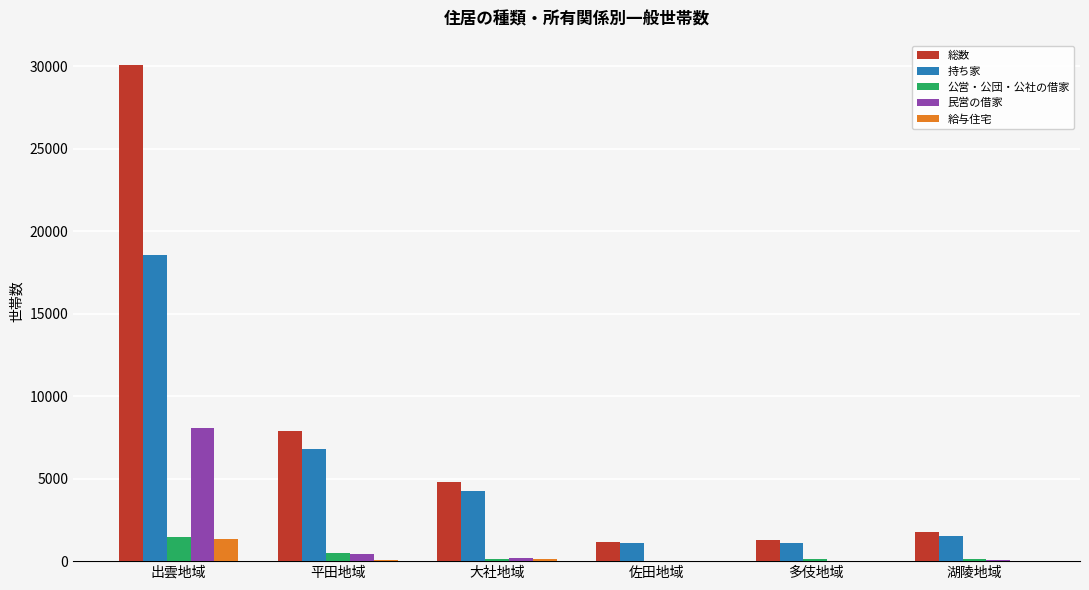

Are the bars grouped side by side (vs. stacked)?

Yes